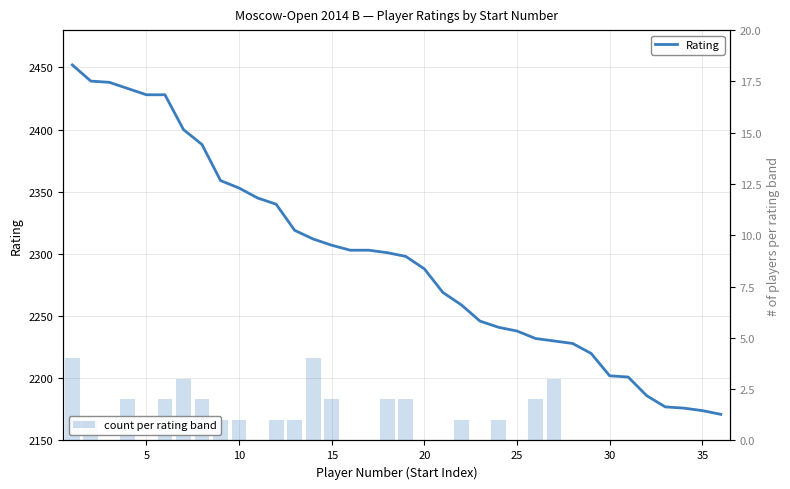

Reading left to right, extract all data points from this chart.

1=2452	2=2439	3=2438	4=2433	5=2428	6=2428	7=2400	8=2388	9=2359	10=2353	11=2345	12=2340	13=2319	14=2312	15=2307	16=2303	17=2303	18=2301	19=2298	20=2288	21=2269	22=2259	23=2246	24=2241	25=2238	26=2232	27=2230	28=2228	29=2220	30=2202	31=2201	32=2186	33=2177	34=2176	35=2174	36=2171